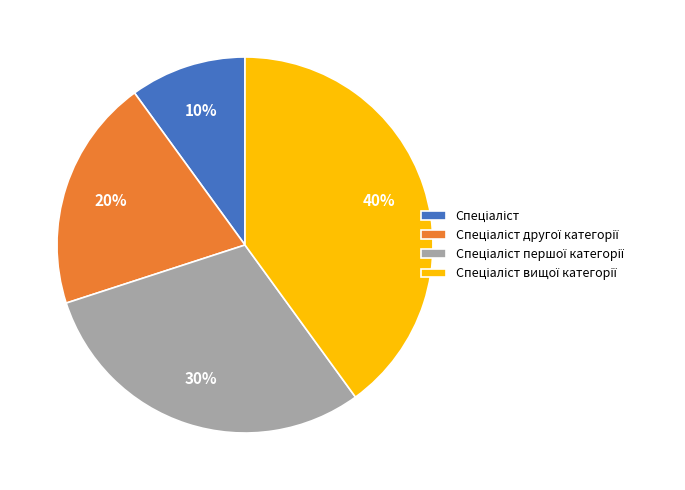

Is there a majority slice in this chart?

No